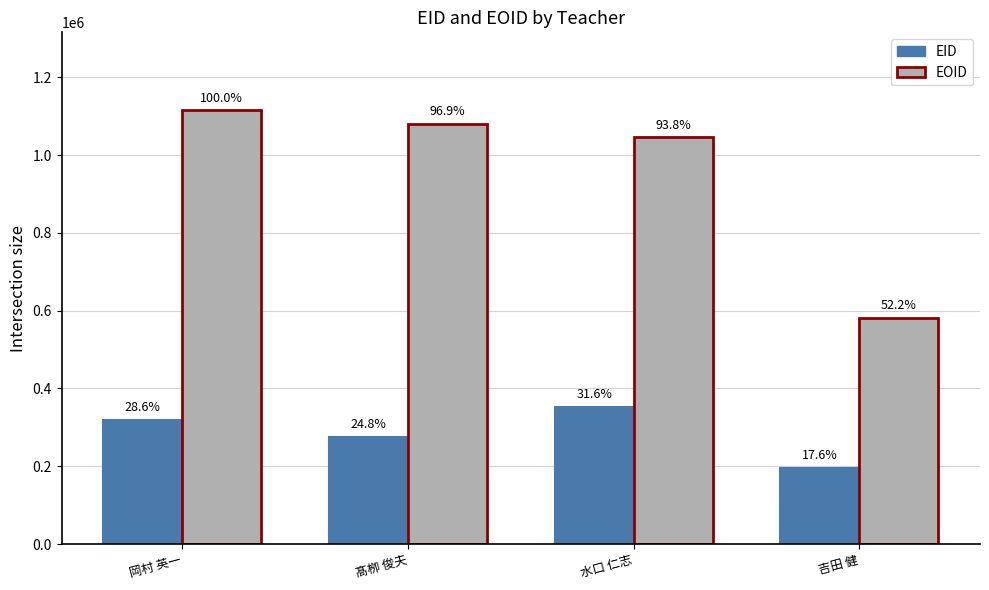

What is the value of the EID bar at the 2nd from the left?

276087